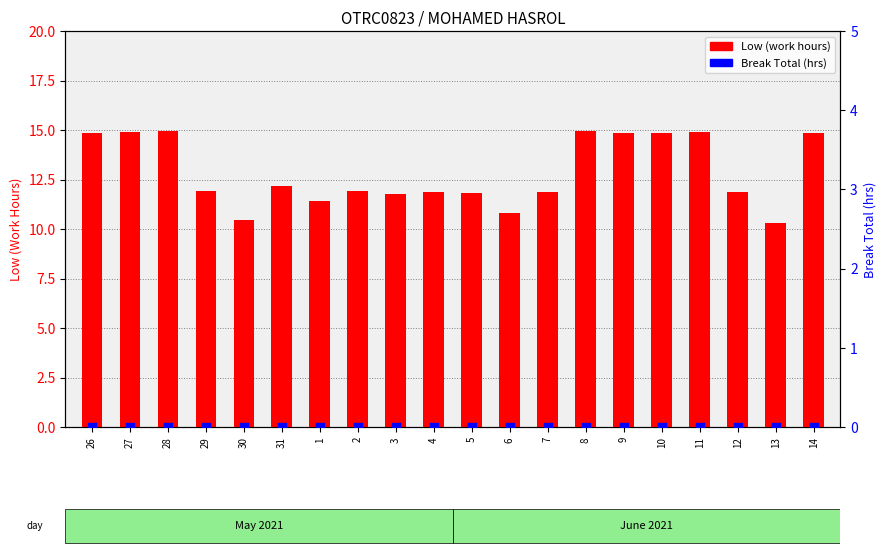

Is the value of Break Total (hrs) at 1 greater than the value of Low (work hours) at 29?

No